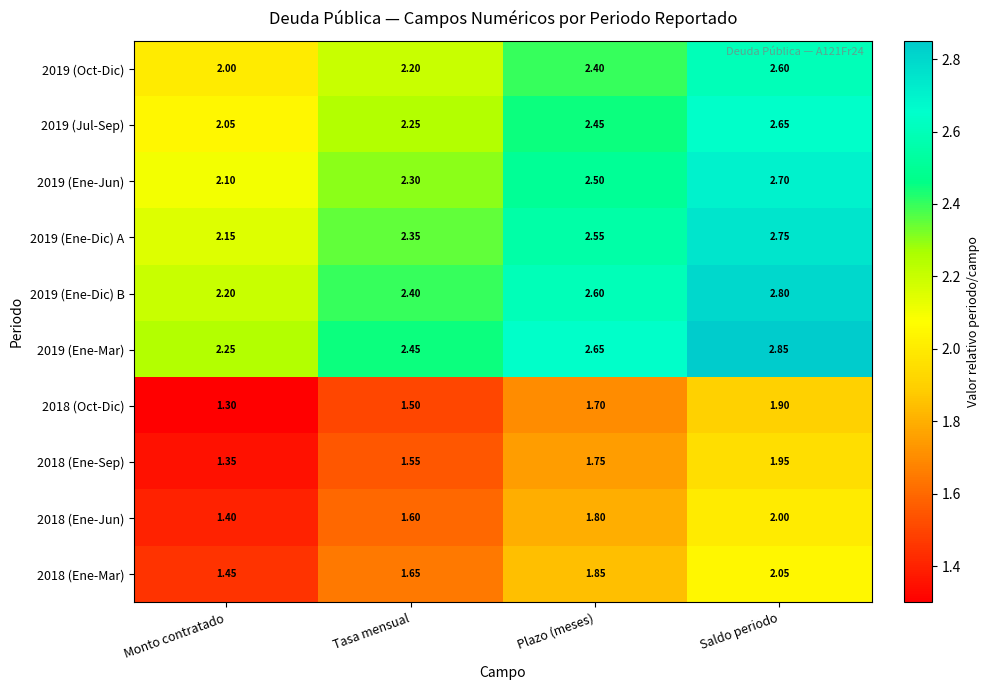

At which category is the sum across all series the highest?

Saldo periodo